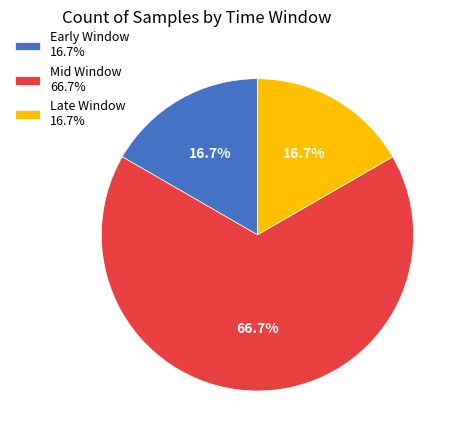

Combined, what portion of the pie is Early Window 16.7% and Mid Window 66.7%?

83.3%